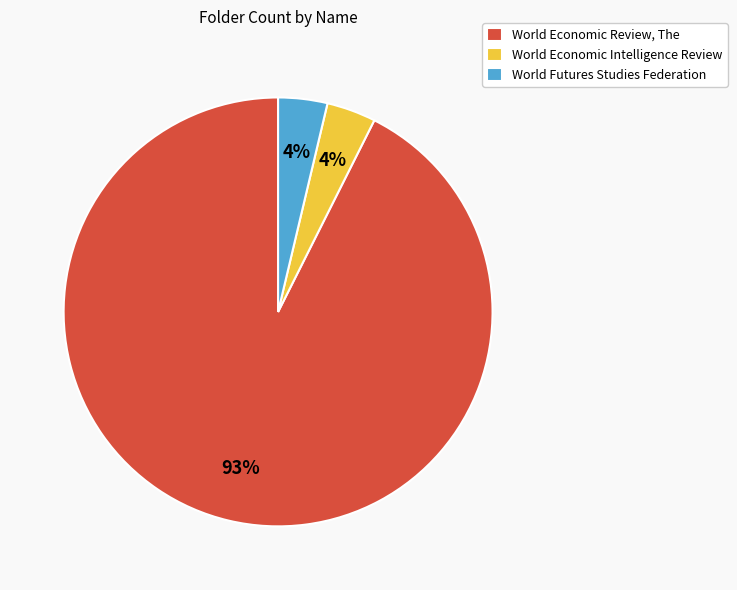

What percentage is the World Futures Studies Federation slice, to the nearest percent?

4%